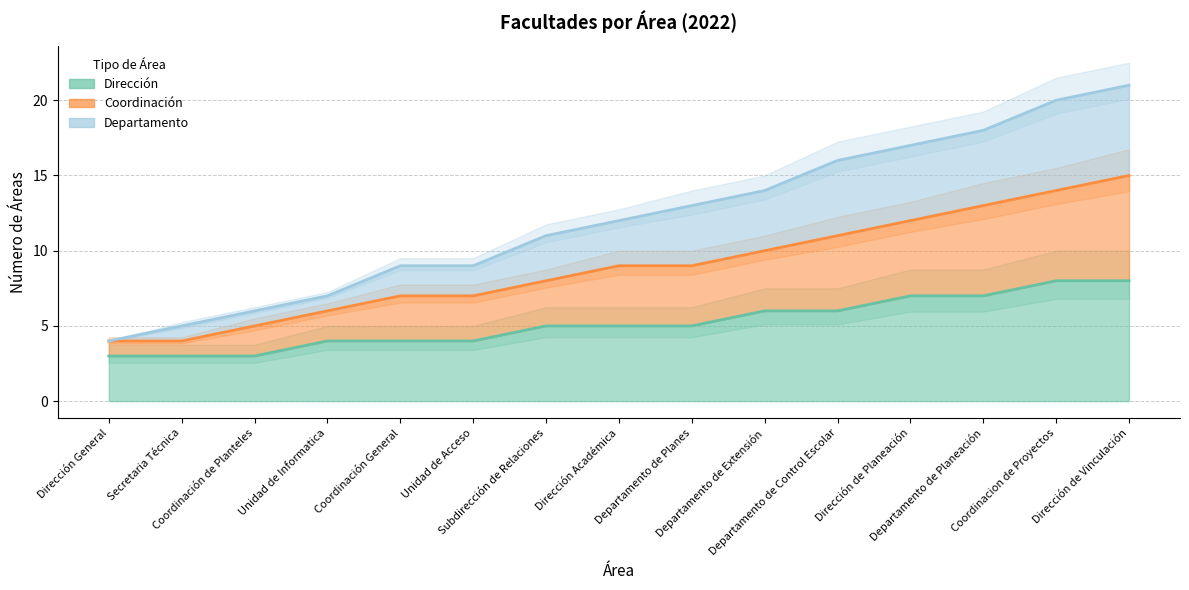

At how many categories does at least one series exceed 13?

6